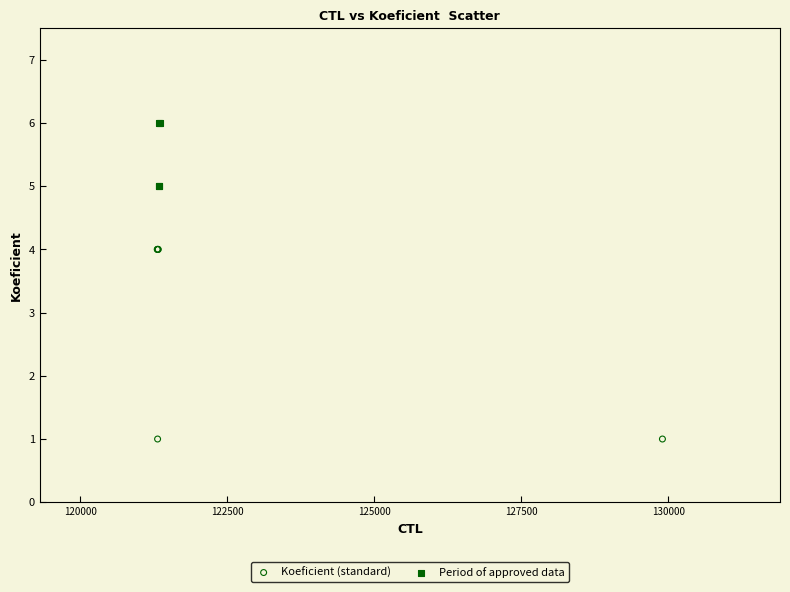

Which series reaches the maximum Y coordinate?

Period of approved data